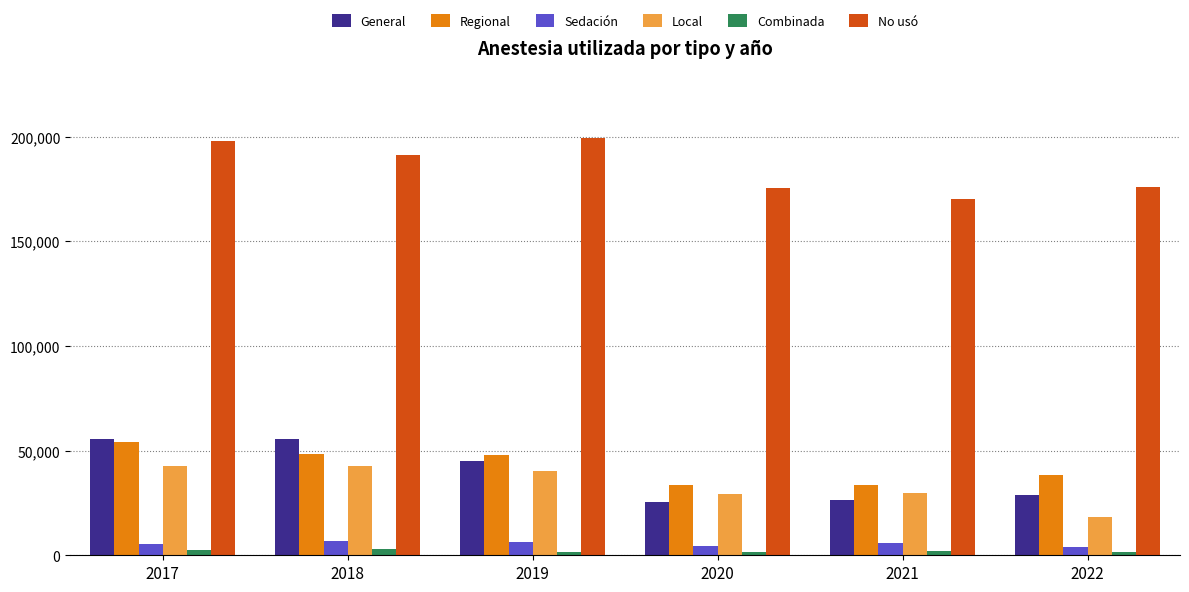

What is the minimum value for No usó?

170403